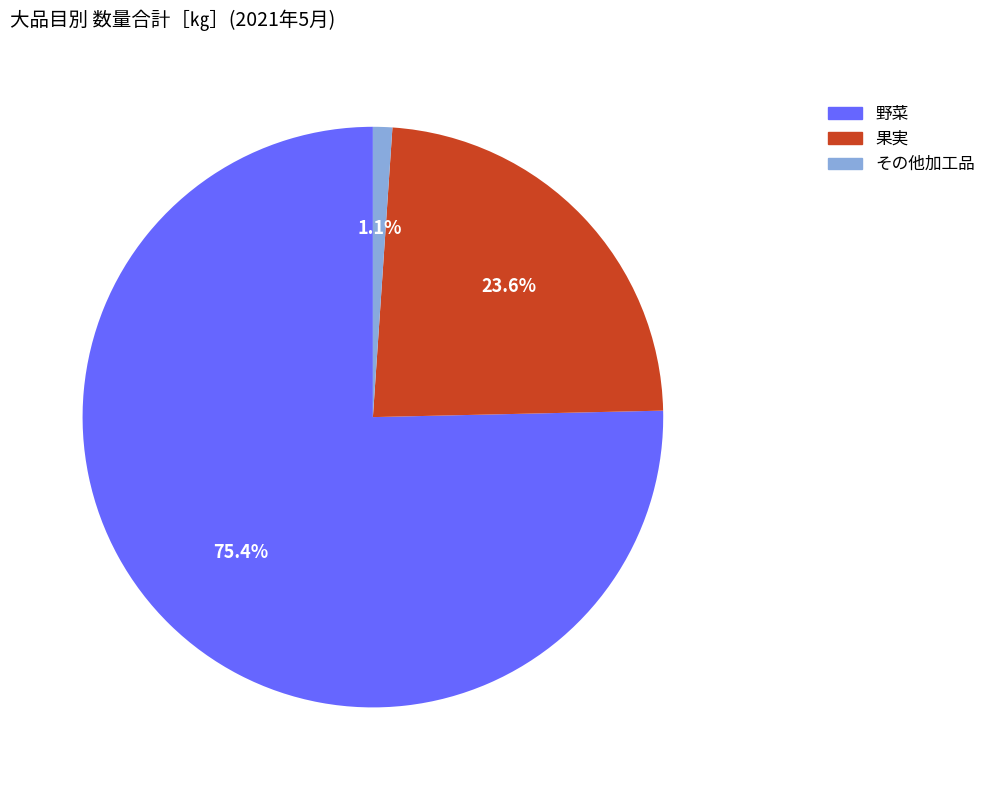

Which category has the smallest portion of the pie?

その他加工品